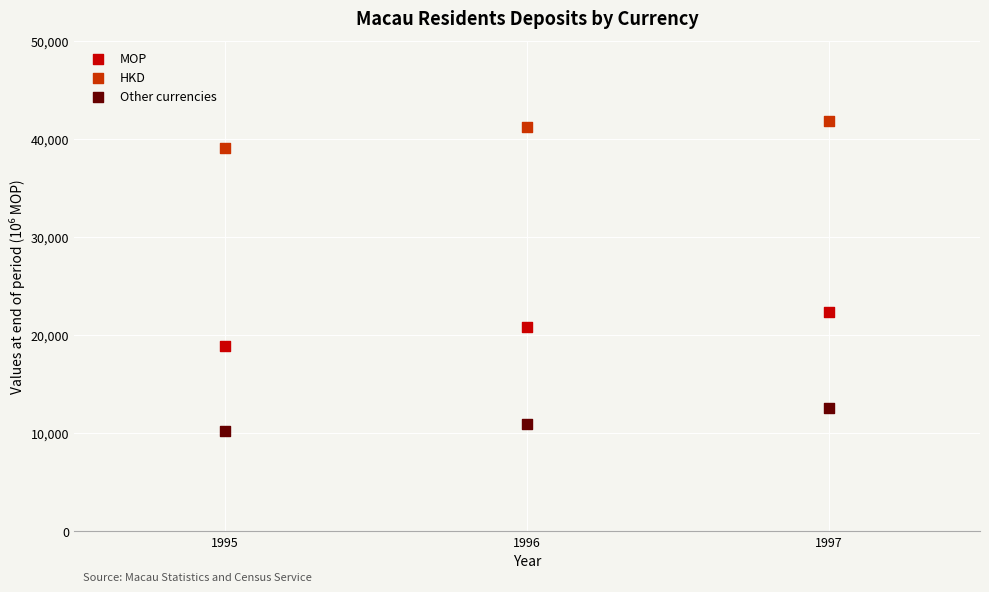

Which series contains the highest Y value?

HKD